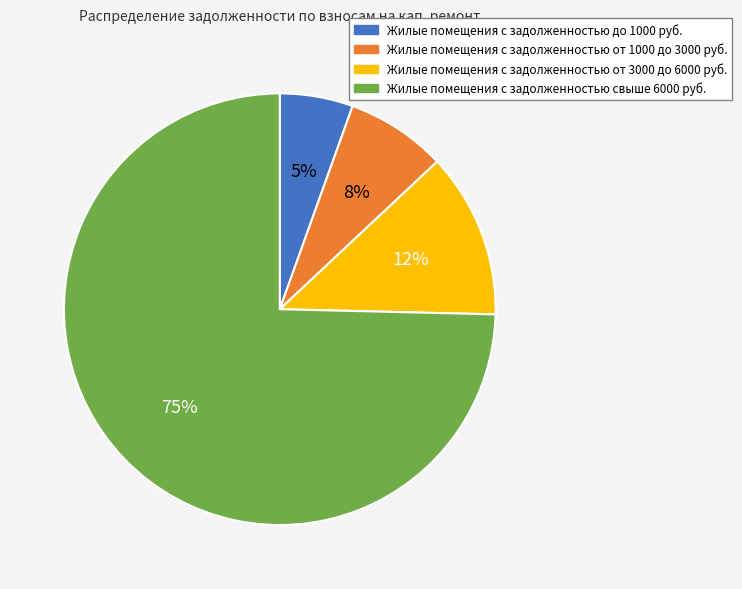

Is there any slice that represents more than half of the pie?

Yes